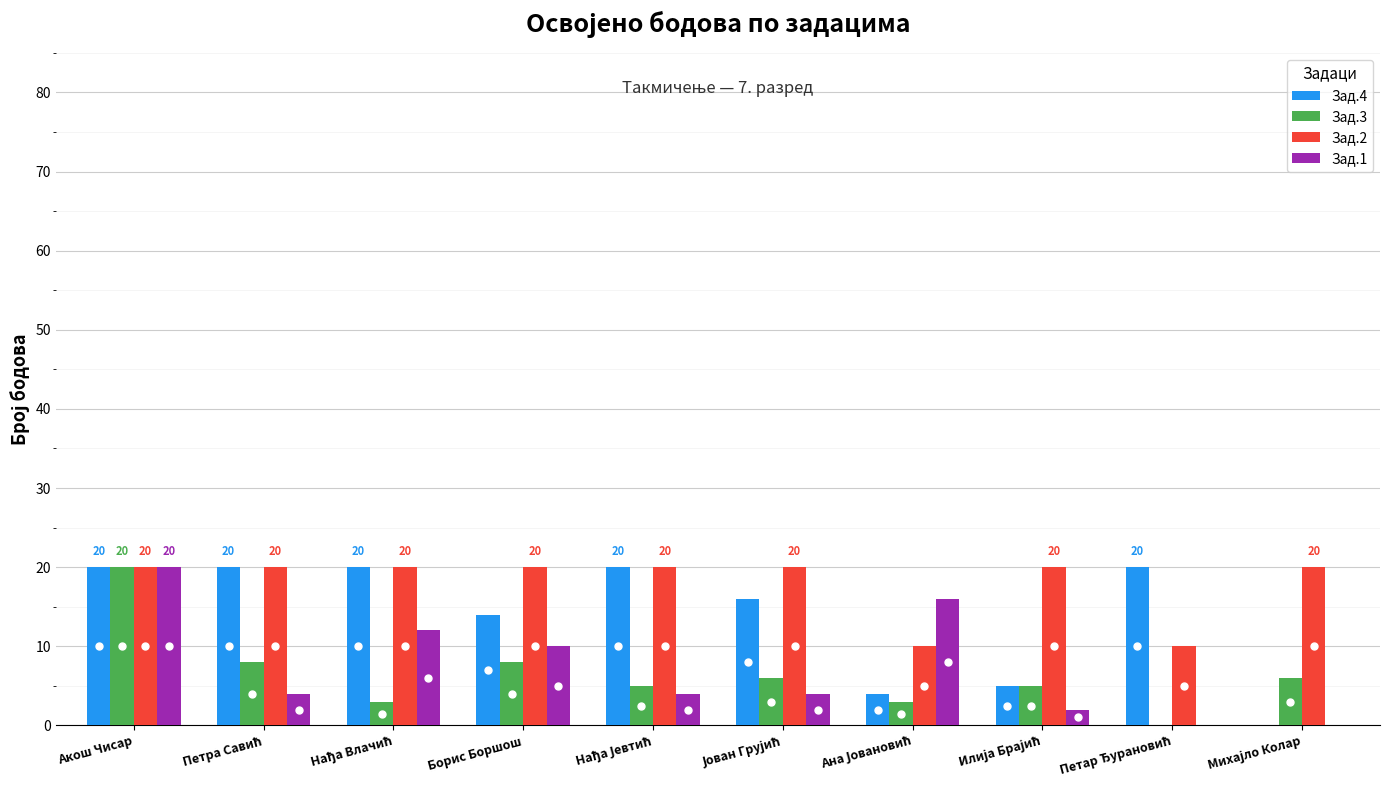

Which category has the highest value in the Зад.3 series?

Акош Чисар